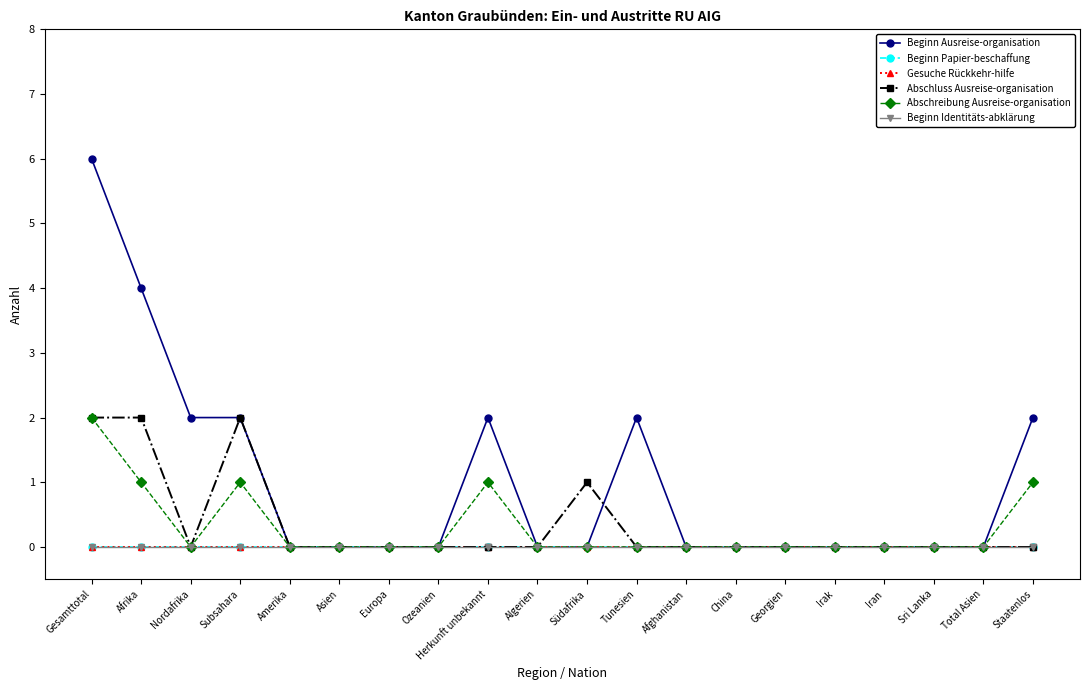

Reading left to right, transcribe all the data shown in this chart.

Beginn Ausreise-organisation: Gesamttotal=6	Afrika=4	Nordafrika=2	Subsahara=2	Amerika=0	Asien=0	Europa=0	Ozeanien=0	Herkunft unbekannt=2	Algerien=0	Südafrika=0	Tunesien=2	Afghanistan=0	China=0	Georgien=0	Irak=0	Iran=0	Sri Lanka=0	Total Asien=0	Staatenlos=2
Beginn Papier-beschaffung: Gesamttotal=0	Afrika=0	Nordafrika=0	Subsahara=0	Amerika=0	Asien=0	Europa=0	Ozeanien=0	Herkunft unbekannt=0	Algerien=0	Südafrika=0	Tunesien=0	Afghanistan=0	China=0	Georgien=0	Irak=0	Iran=0	Sri Lanka=0	Total Asien=0	Staatenlos=0
Gesuche Rückkehr-hilfe: Gesamttotal=0	Afrika=0	Nordafrika=0	Subsahara=0	Amerika=0	Asien=0	Europa=0	Ozeanien=0	Herkunft unbekannt=0	Algerien=0	Südafrika=0	Tunesien=0	Afghanistan=0	China=0	Georgien=0	Irak=0	Iran=0	Sri Lanka=0	Total Asien=0	Staatenlos=0
Abschluss Ausreise-organisation: Gesamttotal=2	Afrika=2	Nordafrika=0	Subsahara=2	Amerika=0	Asien=0	Europa=0	Ozeanien=0	Herkunft unbekannt=0	Algerien=0	Südafrika=1	Tunesien=0	Afghanistan=0	China=0	Georgien=0	Irak=0	Iran=0	Sri Lanka=0	Total Asien=0	Staatenlos=0
Abschreibung Ausreise-organisation: Gesamttotal=2	Afrika=1	Nordafrika=0	Subsahara=1	Amerika=0	Asien=0	Europa=0	Ozeanien=0	Herkunft unbekannt=1	Algerien=0	Südafrika=0	Tunesien=0	Afghanistan=0	China=0	Georgien=0	Irak=0	Iran=0	Sri Lanka=0	Total Asien=0	Staatenlos=1
Beginn Identitäts-abklärung: Gesamttotal=0	Afrika=0	Nordafrika=0	Subsahara=0	Amerika=0	Asien=0	Europa=0	Ozeanien=0	Herkunft unbekannt=0	Algerien=0	Südafrika=0	Tunesien=0	Afghanistan=0	China=0	Georgien=0	Irak=0	Iran=0	Sri Lanka=0	Total Asien=0	Staatenlos=0